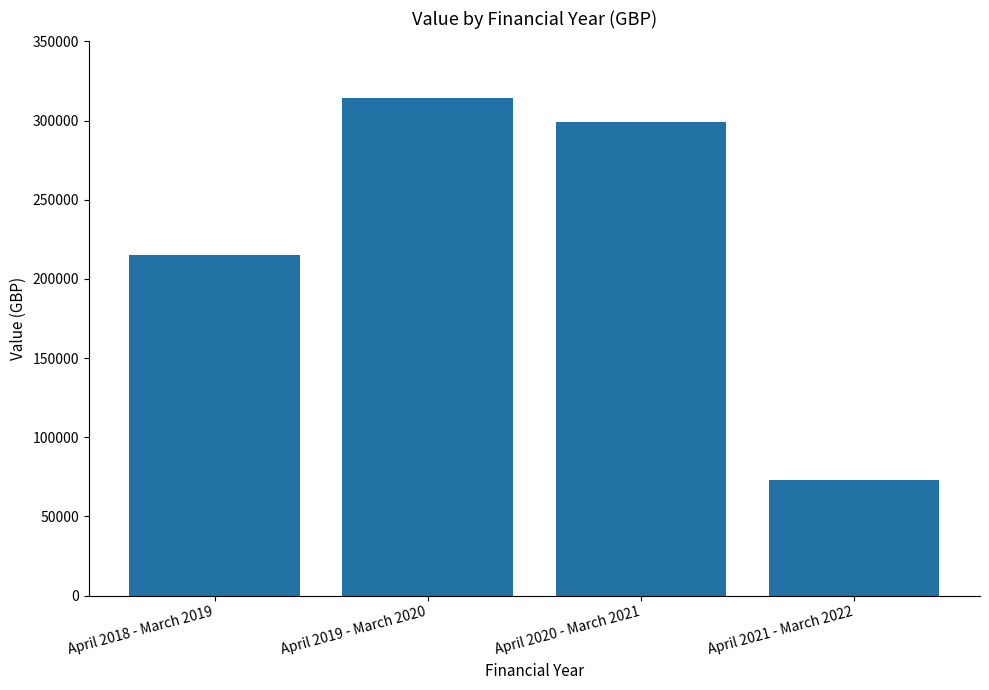

At which category does the chart reach its minimum across all series?

April 2021 - March 2022